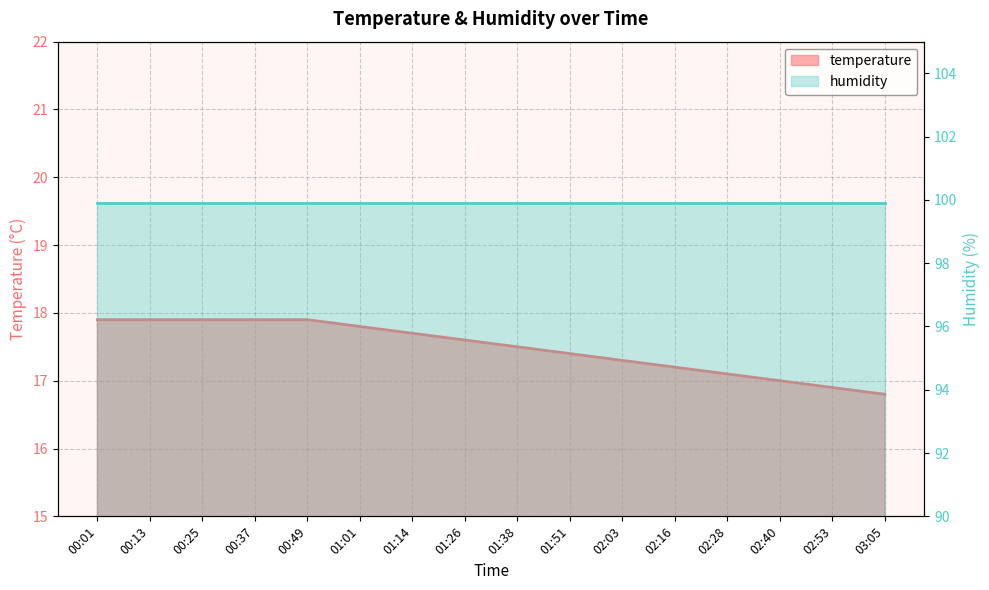

True or false: the data has more than 2 interior local peaks.

False